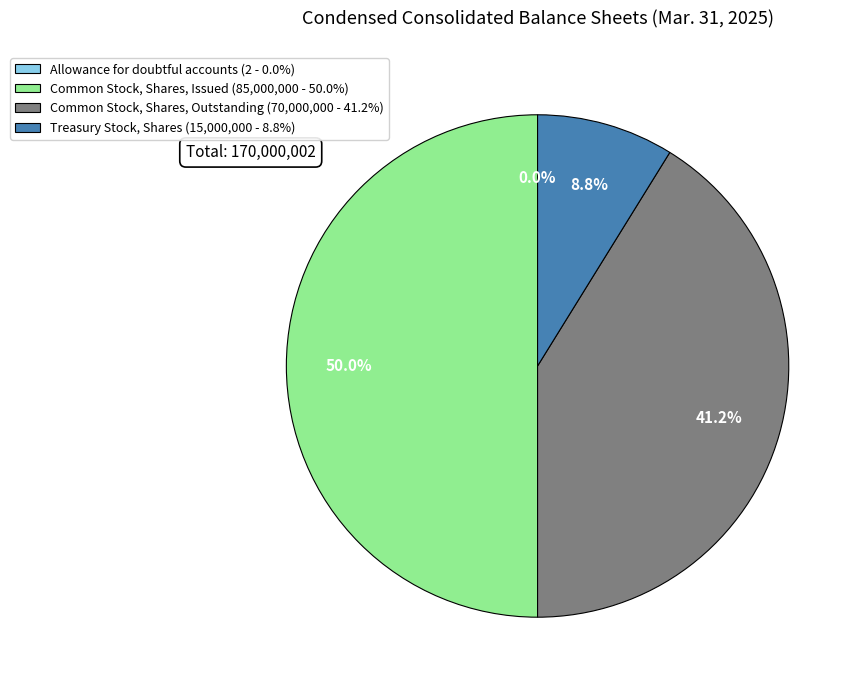

How many segments does this pie chart have?

4